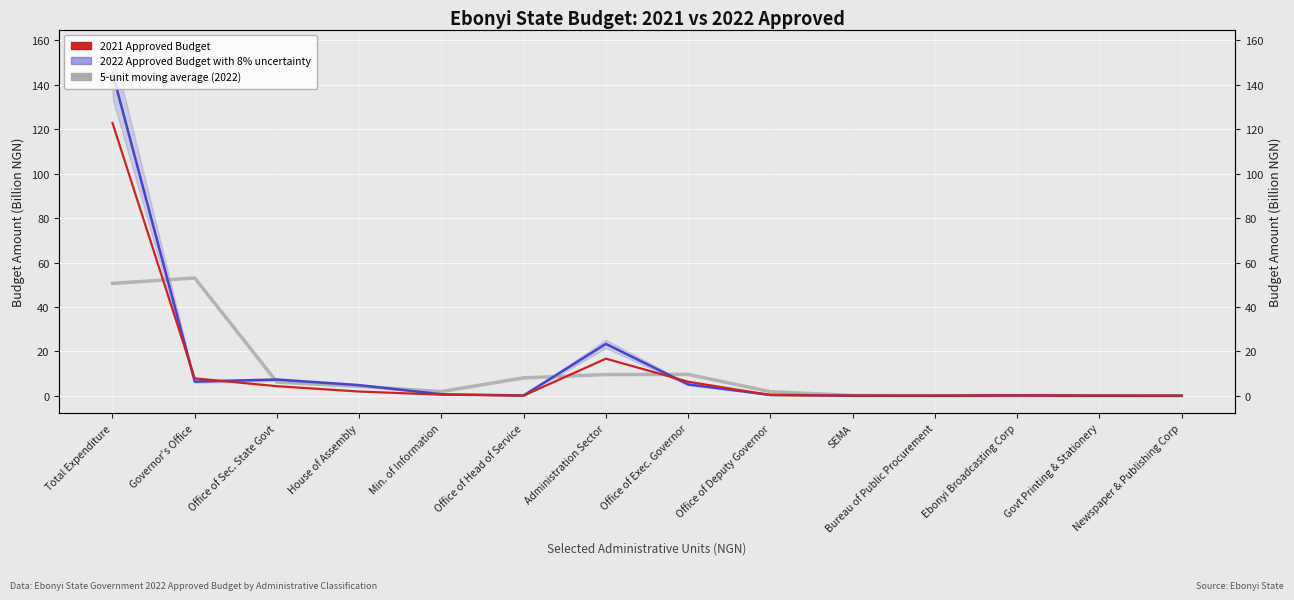

What is the label of the 6th point from the right?

Office of Deputy Governor